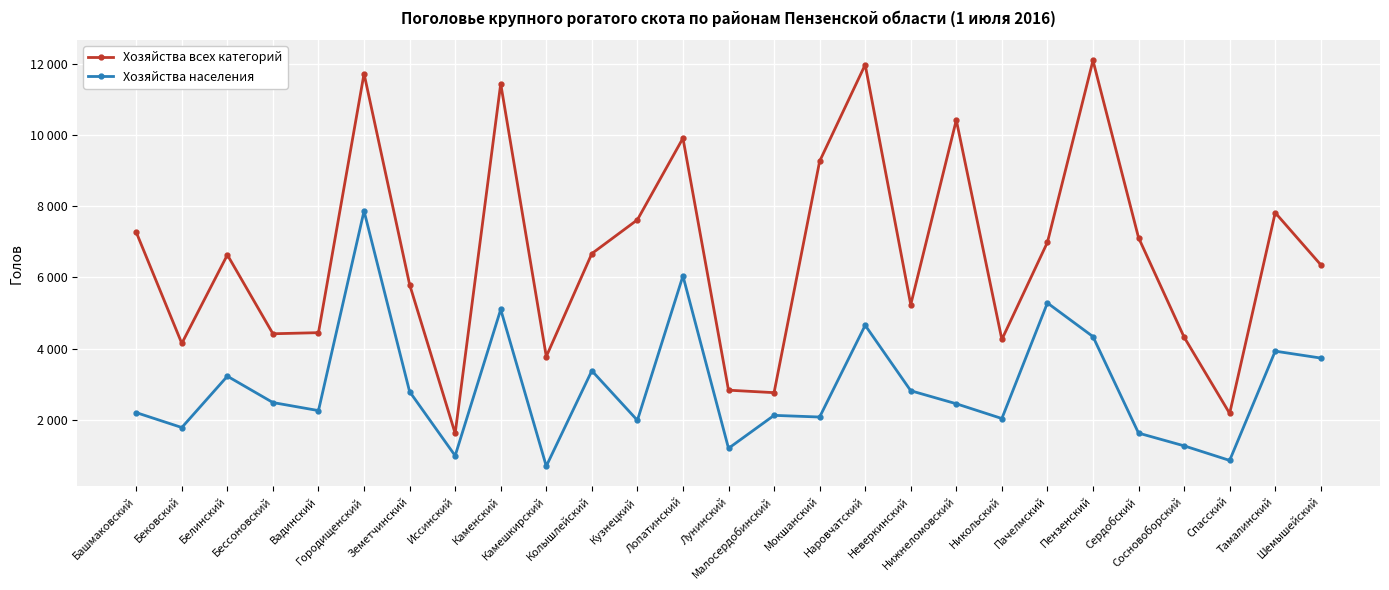

What are all the series names shown in the legend?

Хозяйства всех категорий, Хозяйства населения